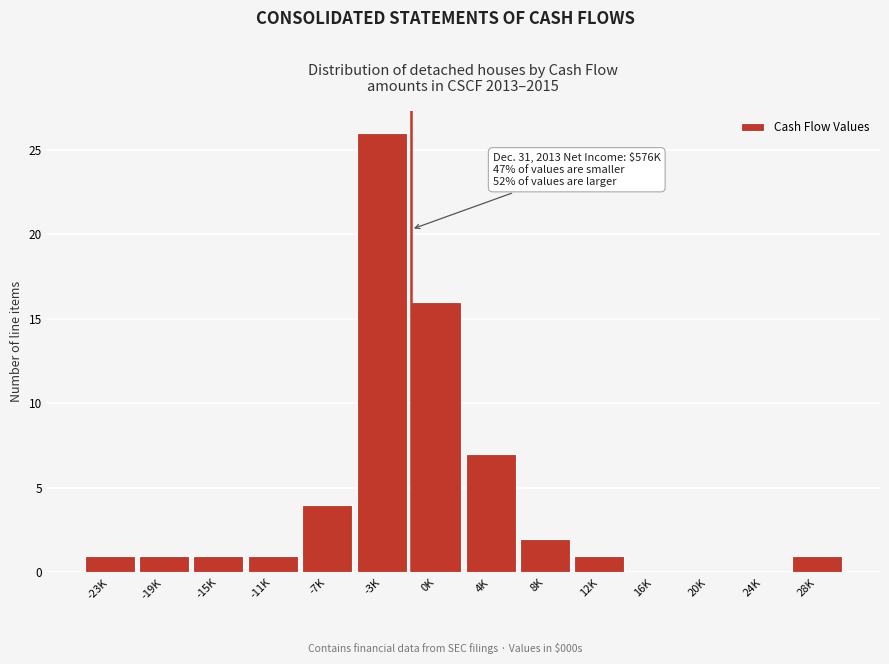

Reading left to right, list all the values displayed in this chart.

-23K=1	-19K=1	-15K=1	-11K=1	-7K=4	-3K=26	0K=16	4K=7	8K=2	12K=1	16K=0	20K=0	24K=0	28K=1